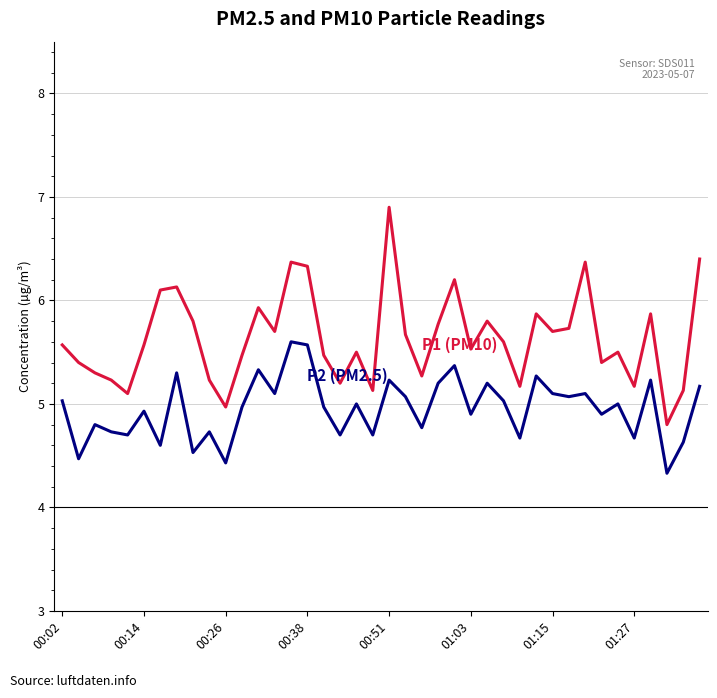

What is the minimum value shown in the chart?

4.3